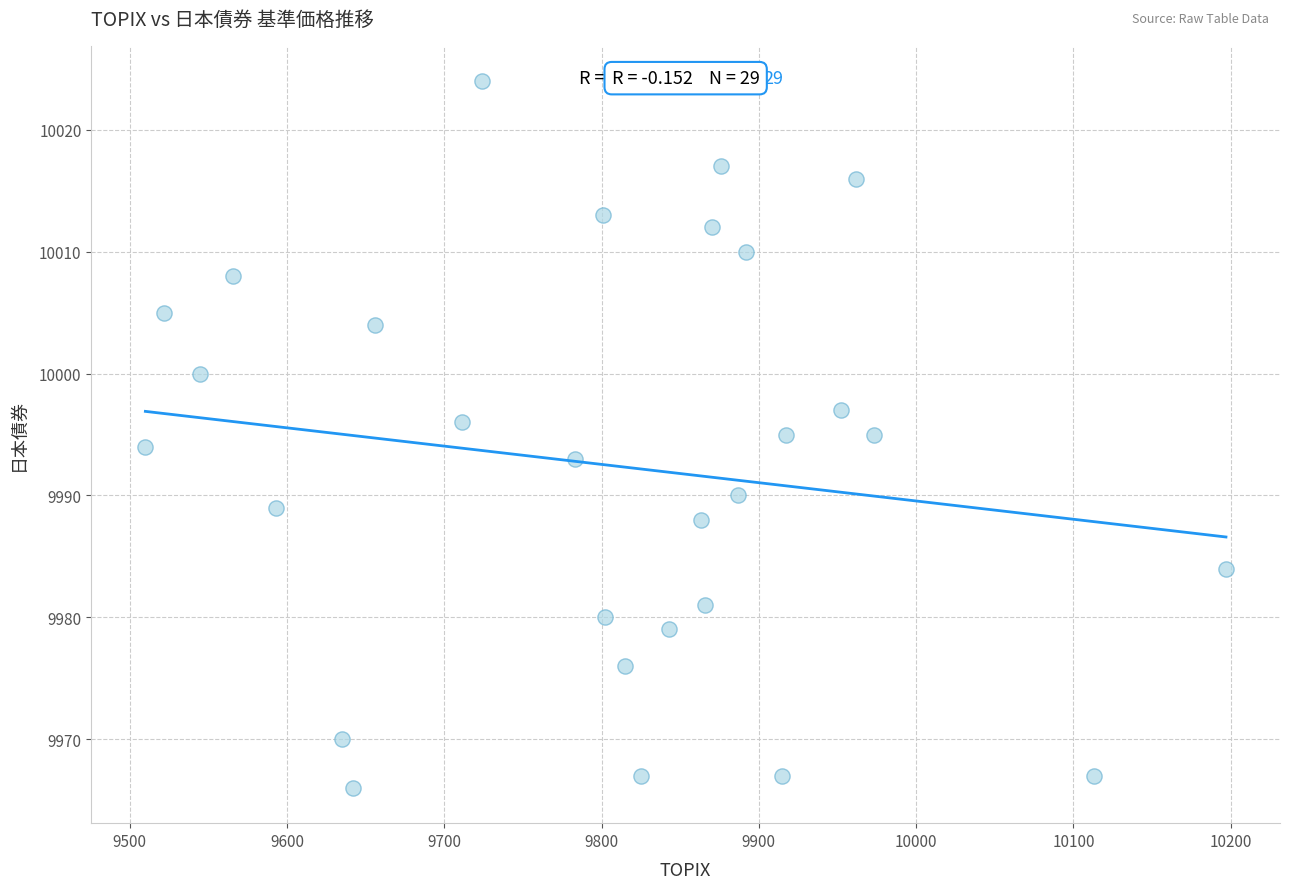

What is the range of X values (max minus min)?

687